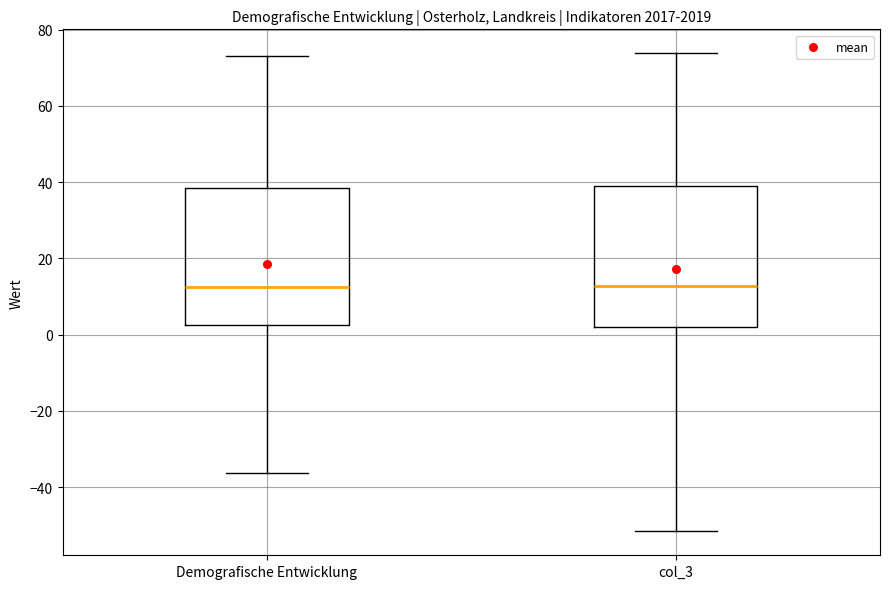

Reading left to right, transcribe this box plot: for each box, give where its median line is, the range the box spans, and where its two whiskers end, as read against the y-axis. The values are not printed on the chart, so give them approximately, as read against the axis.

Demografische Entwicklung: median 12, box 2 to 38, whiskers -36 to 74
col_3: median 12, box 2 to 38, whiskers -52 to 74